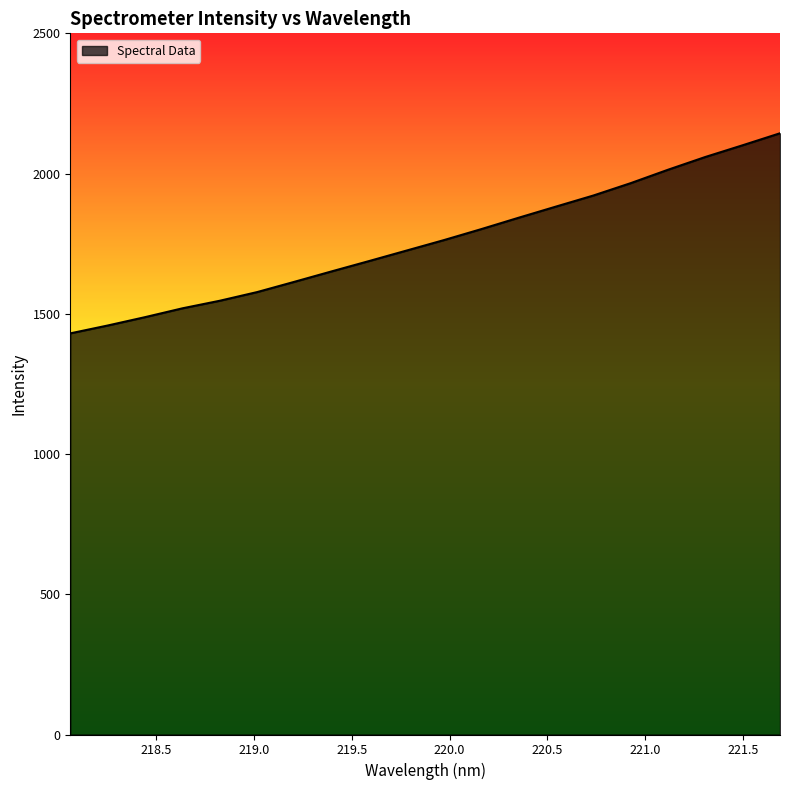

What is the greatest value displayed?

2143.7